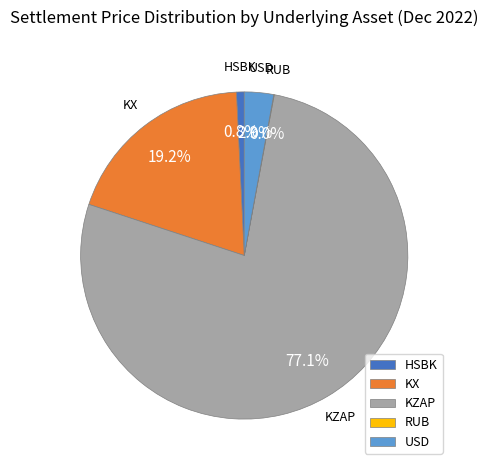

Is there a majority slice in this chart?

Yes